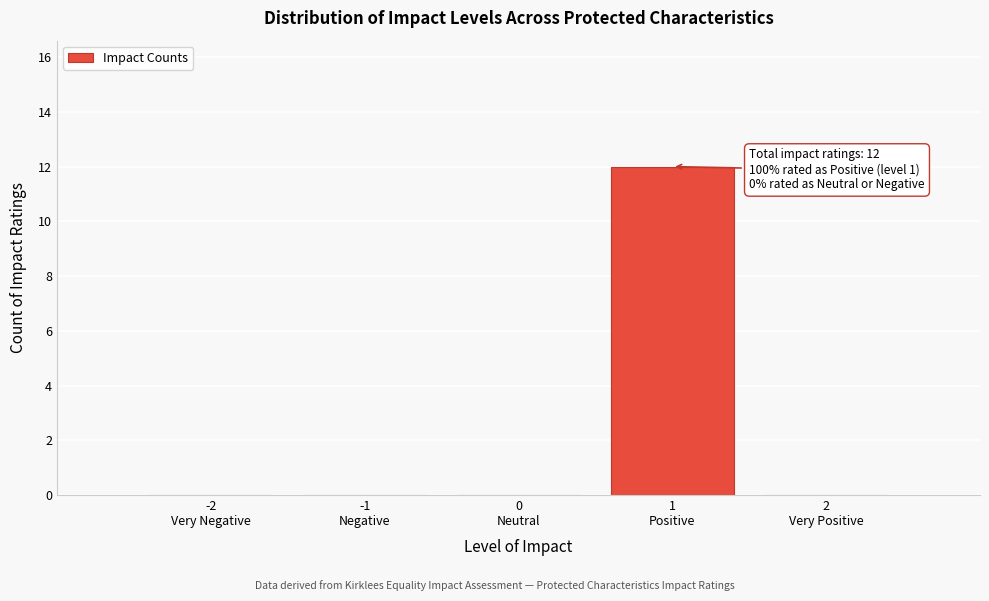

What is the sum of all values?

12